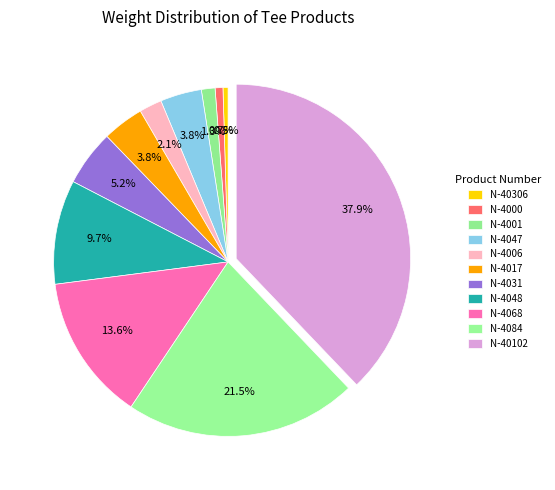

Does any single category account for the majority?

No